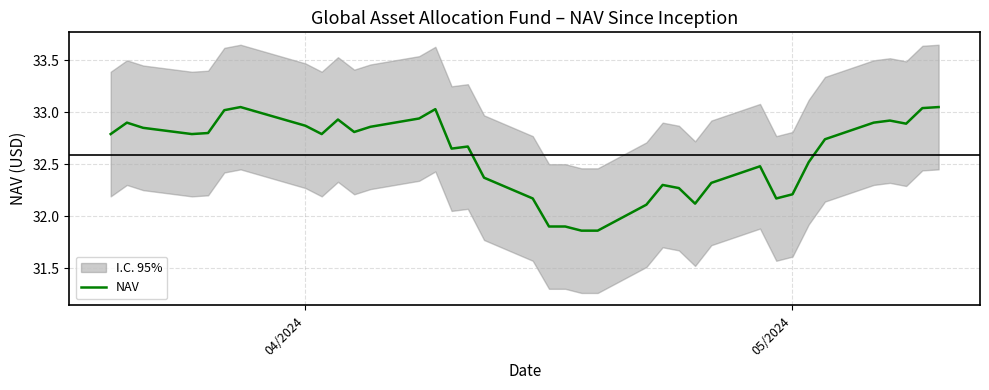

How many points are lower than both their immediate neighbors (excluding endpoints)?

7